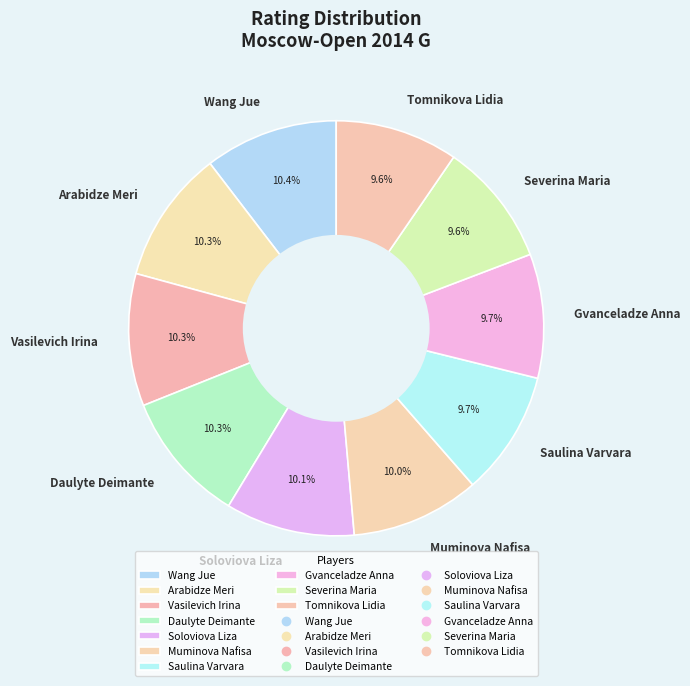

What percentage is the Wang Jue slice, to the nearest percent?

10%